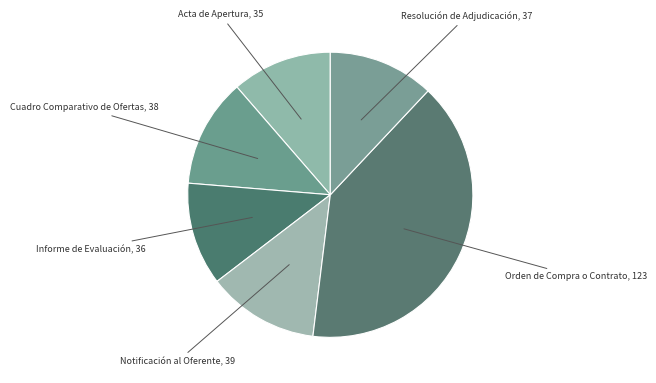

How many slices are in this pie chart?

6